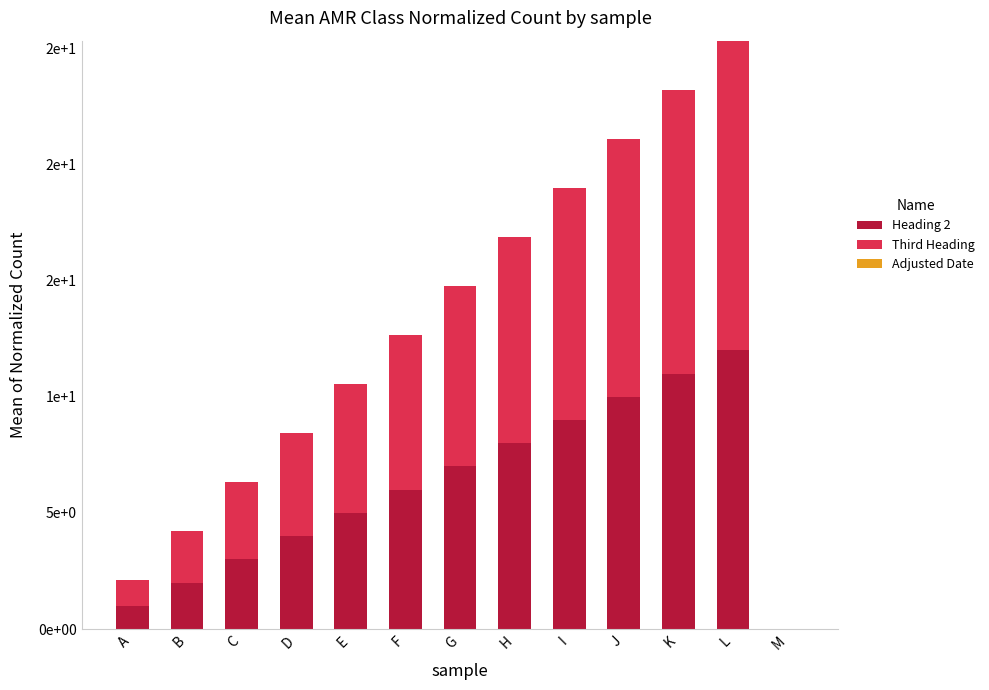

Are the bars grouped side by side (vs. stacked)?

No